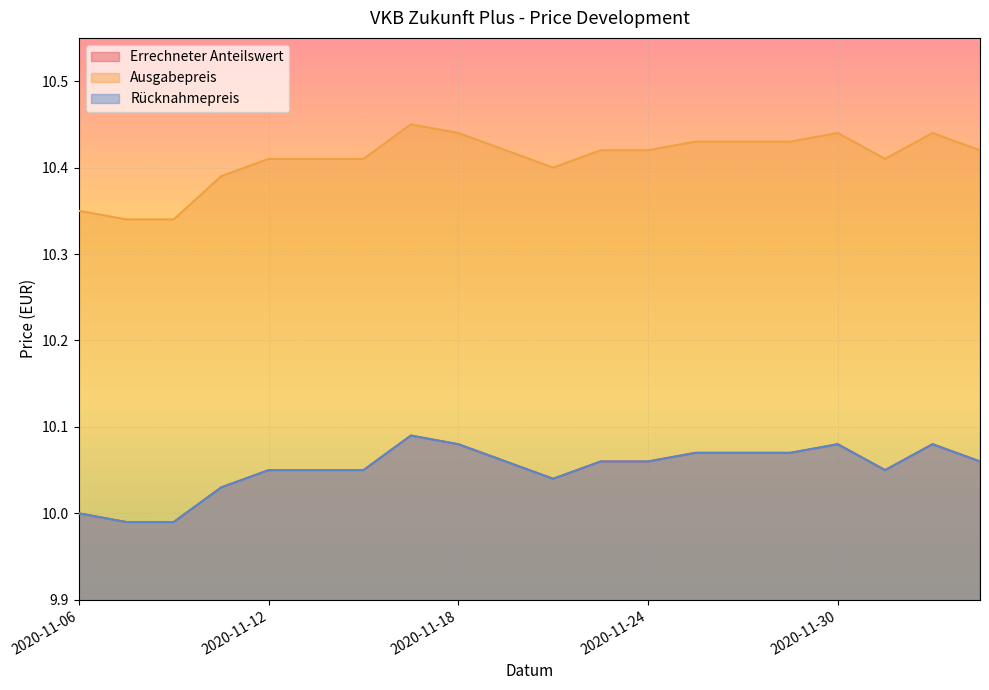

True or false: Errechneter Anteilswert and Rücknahmepreis cross at least once.

False